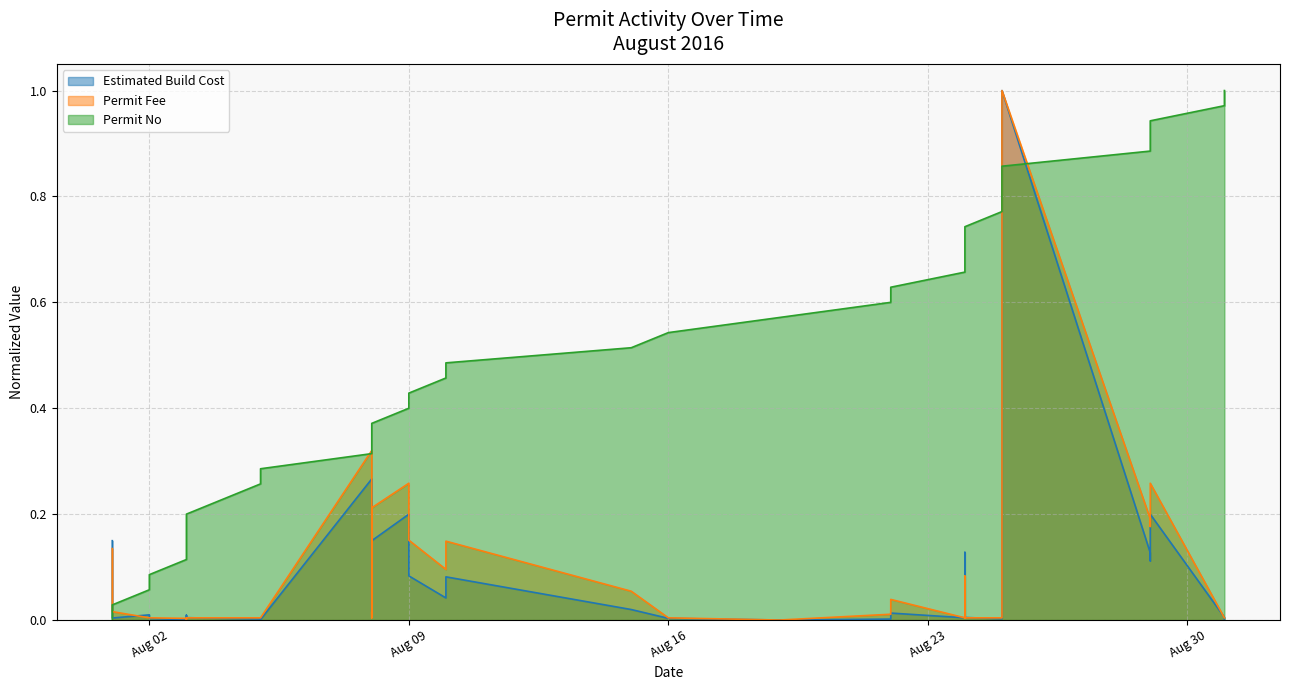

What is the difference between the Permit Fee values at 2016-08-24 and 2016-08-25?

1.0